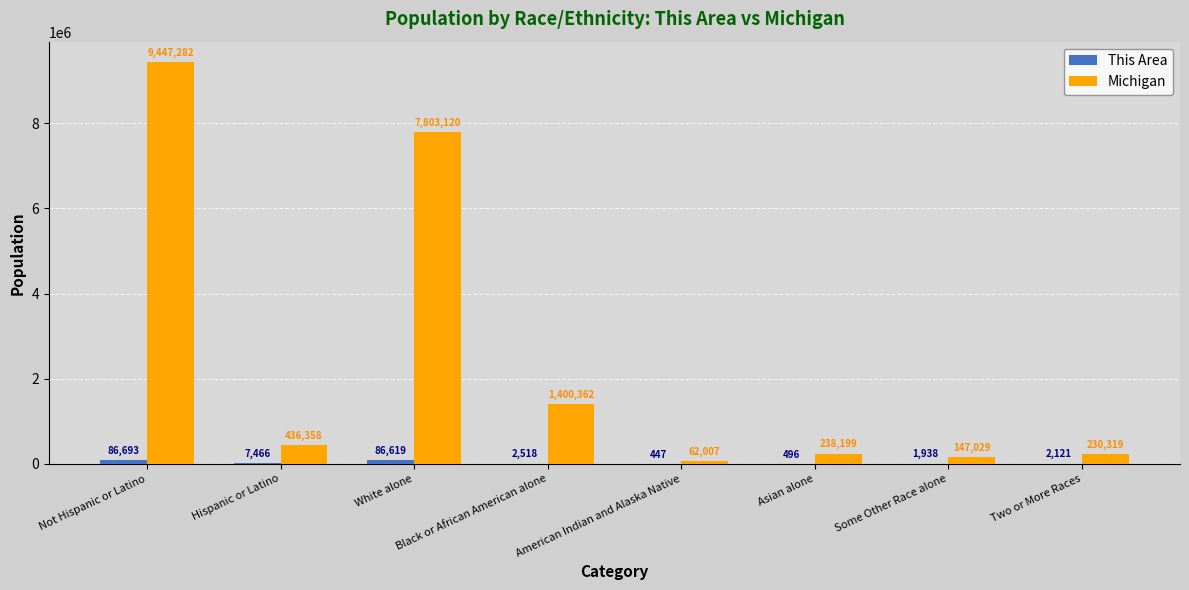

What is the maximum value shown in the chart?

9447282